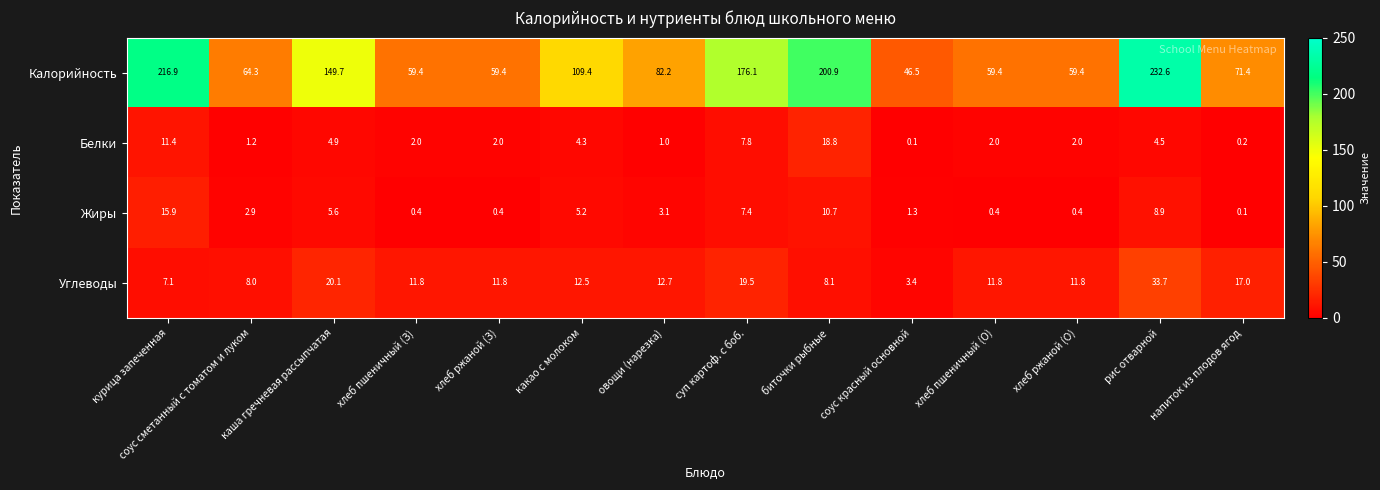

What is the sum of all Жиры values?

62.7